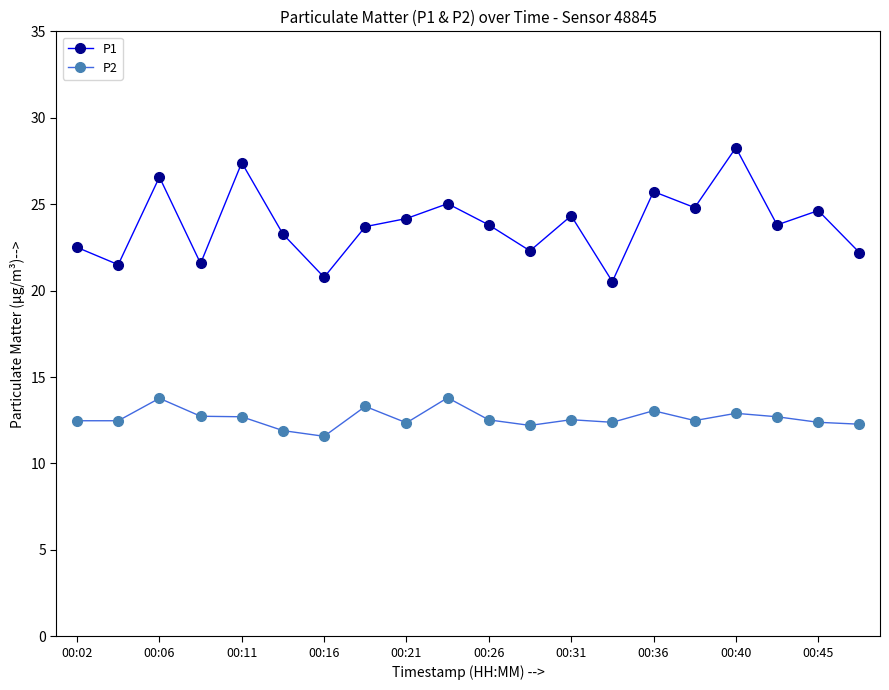

Count the number of data series in this chart.

2